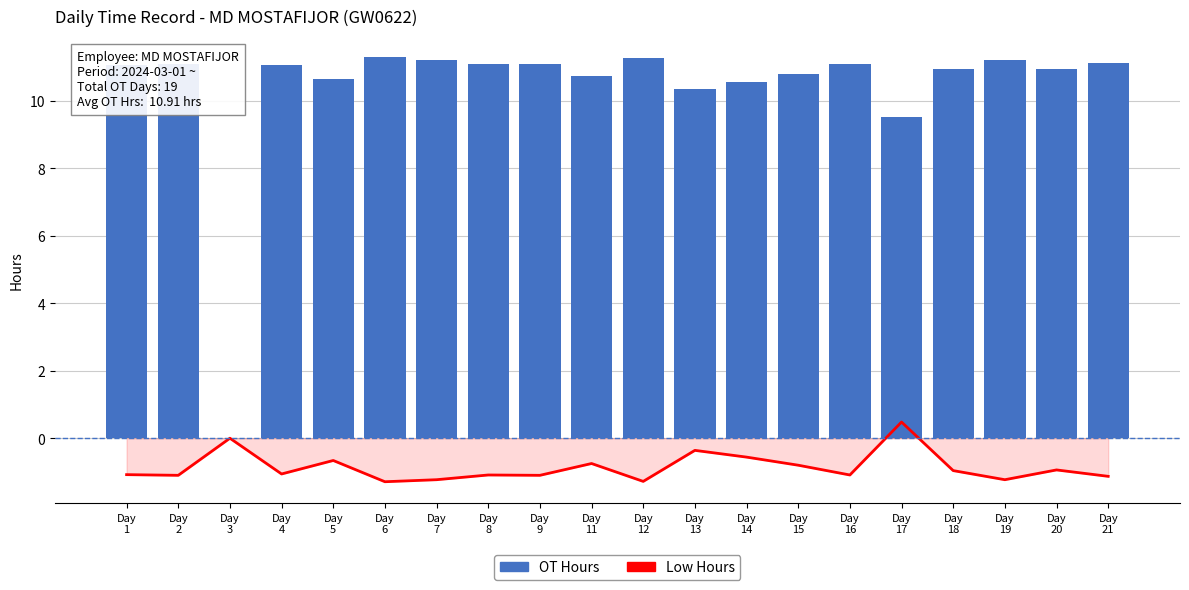

At how many categories does at least one series exceed 2?

19